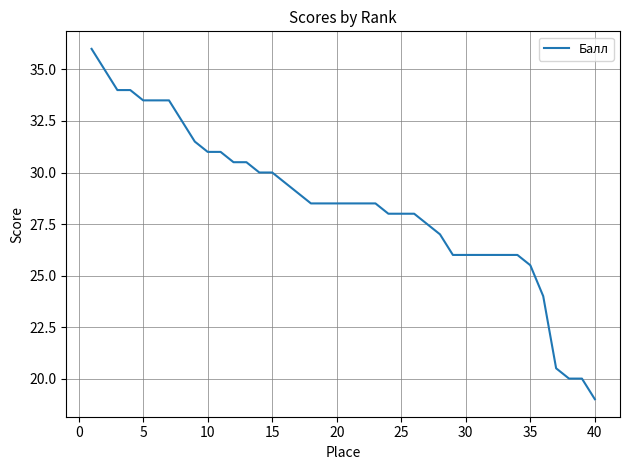

What is the greatest value displayed?

36.0